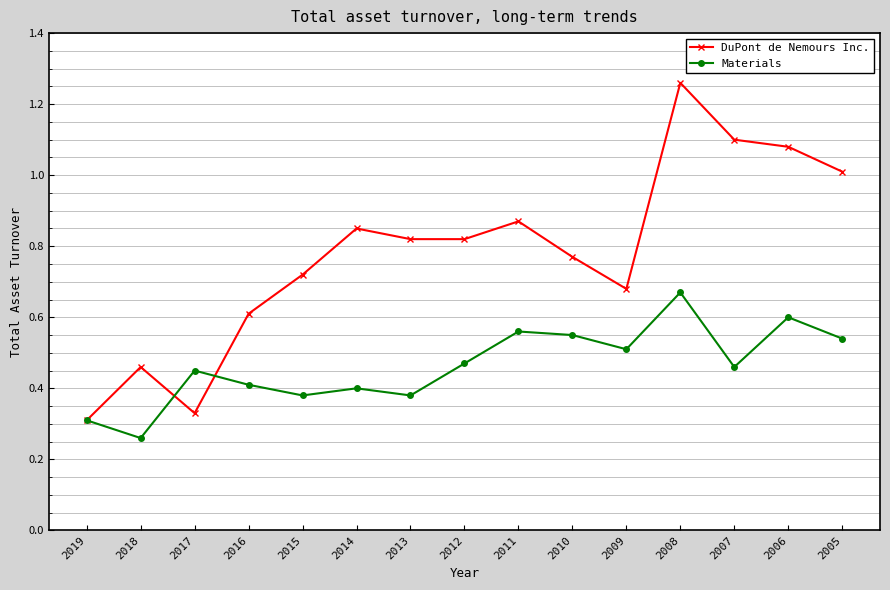

At which category does DuPont de Nemours Inc. reach its first local valley?

2017